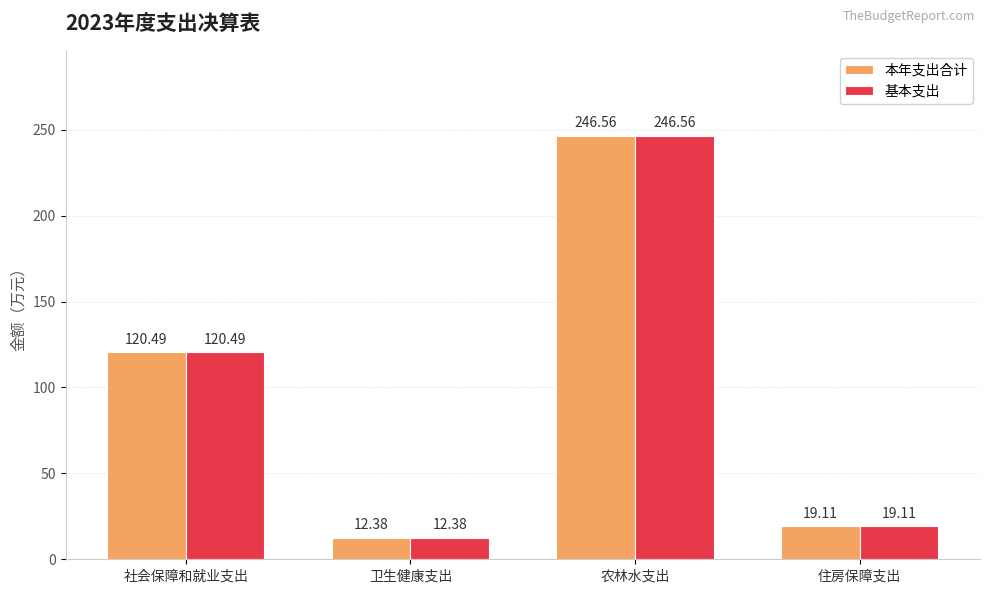

Where is 基本支出 nearest to the value 129?

社会保障和就业支出